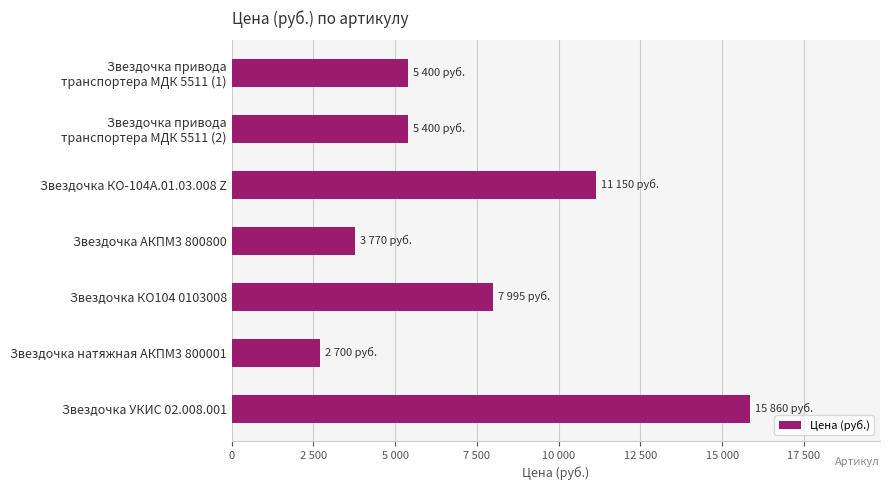

Where is the data nearest to the value 9280?

Звездочка КО104 0103008